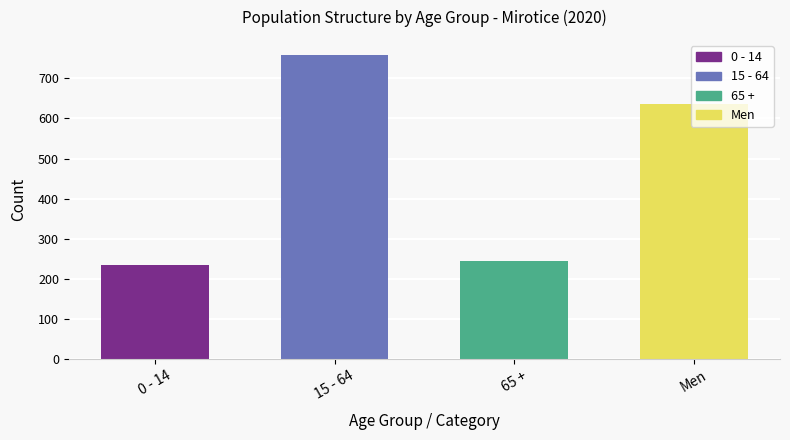

What is the label of the 2nd bar from the right?

65 +